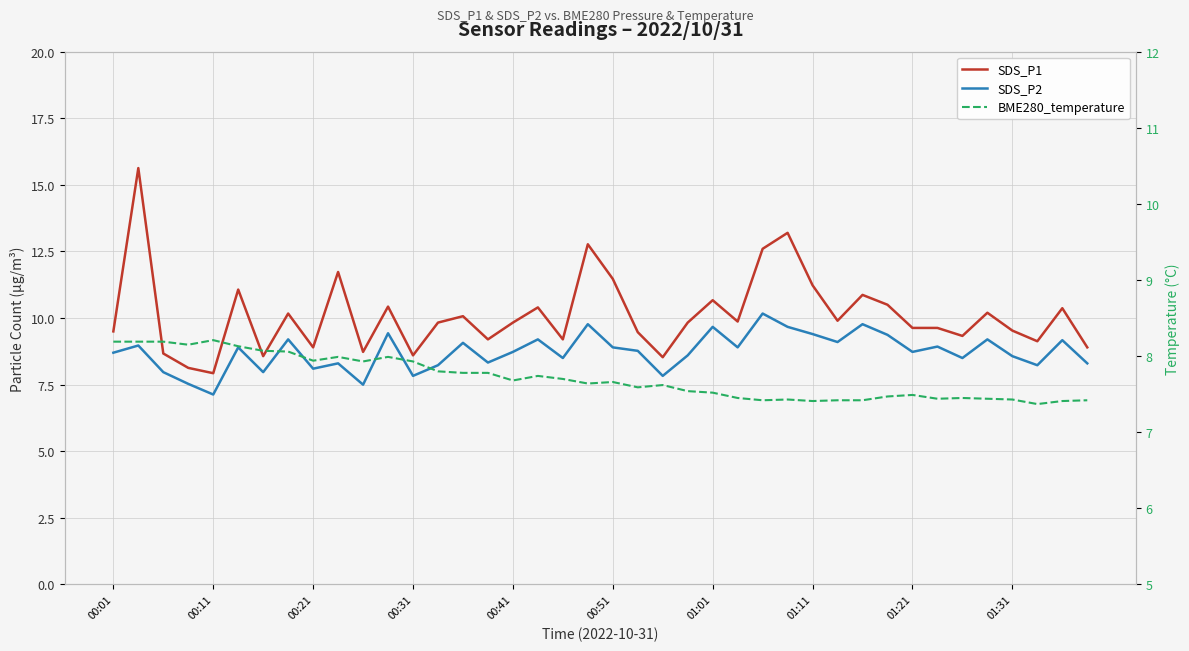

How many distinct data groups are displayed?

4